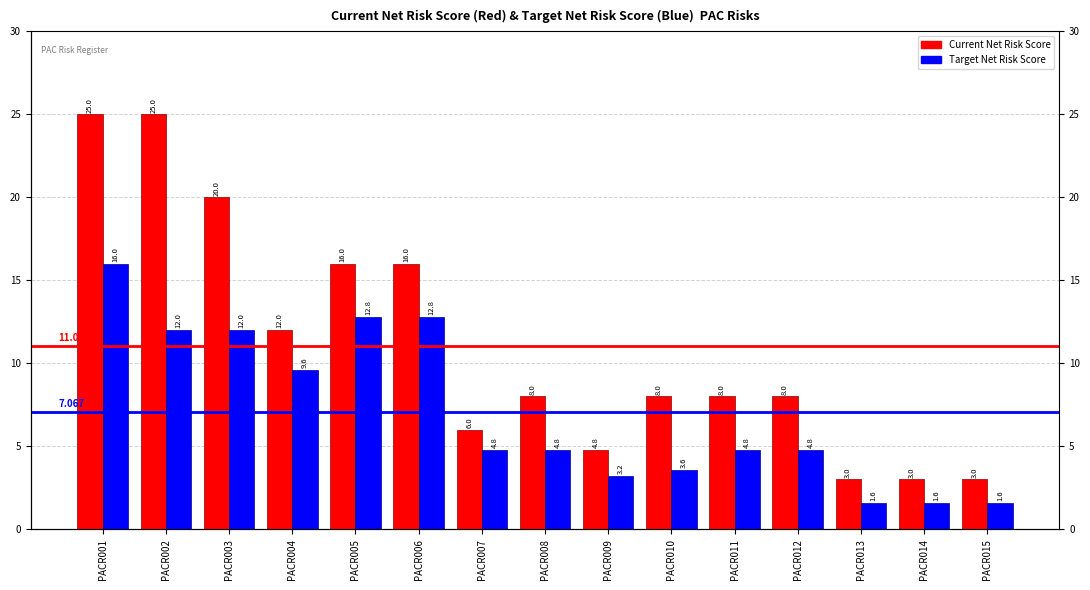

What is the smallest value displayed?

1.6